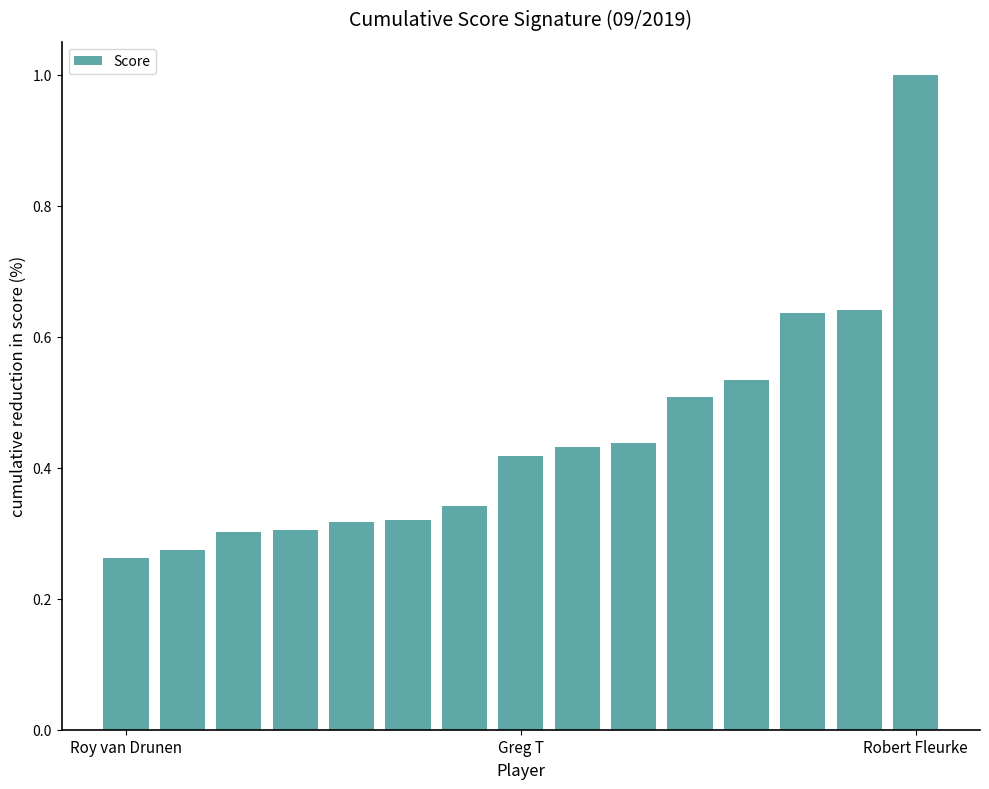

What is the sum of all values?

6.7